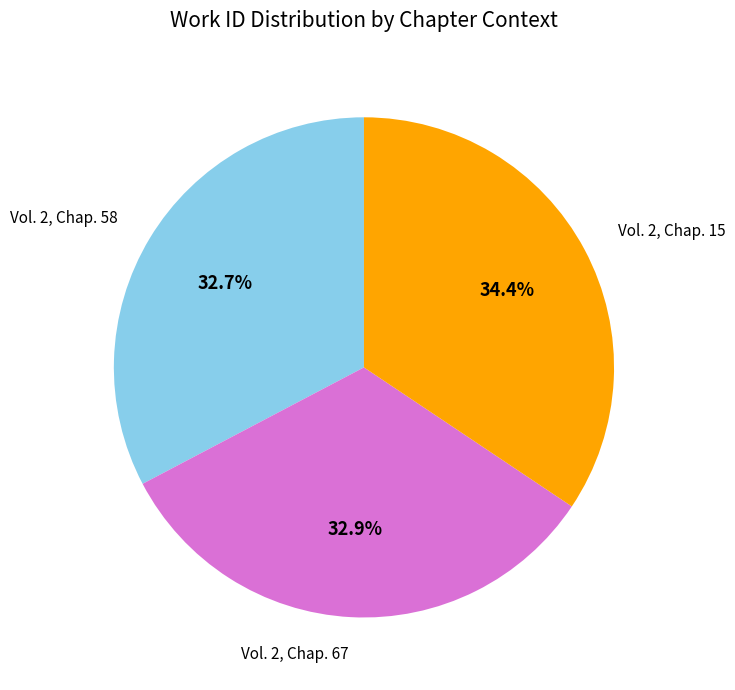

The Vol. 2, Chap. 15 slice represents 34% of the pie. True or false?

True